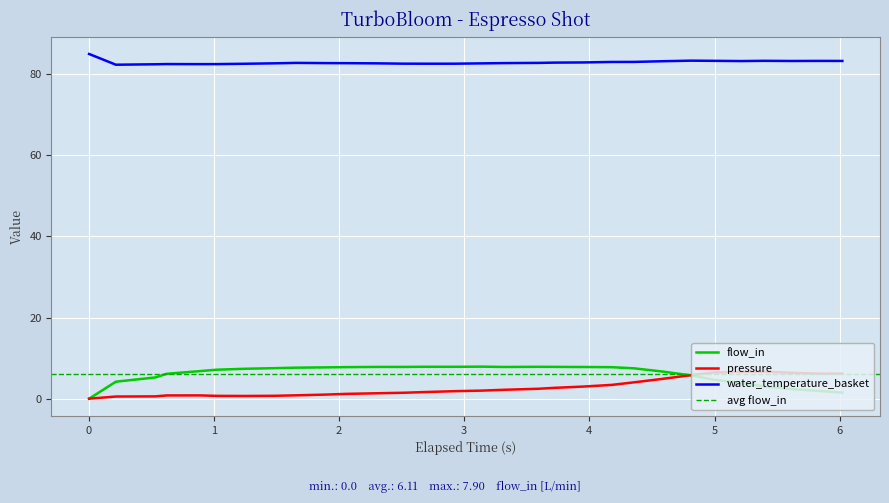

True or false: water_temperature_basket and flow_in intersect in this chart.

False